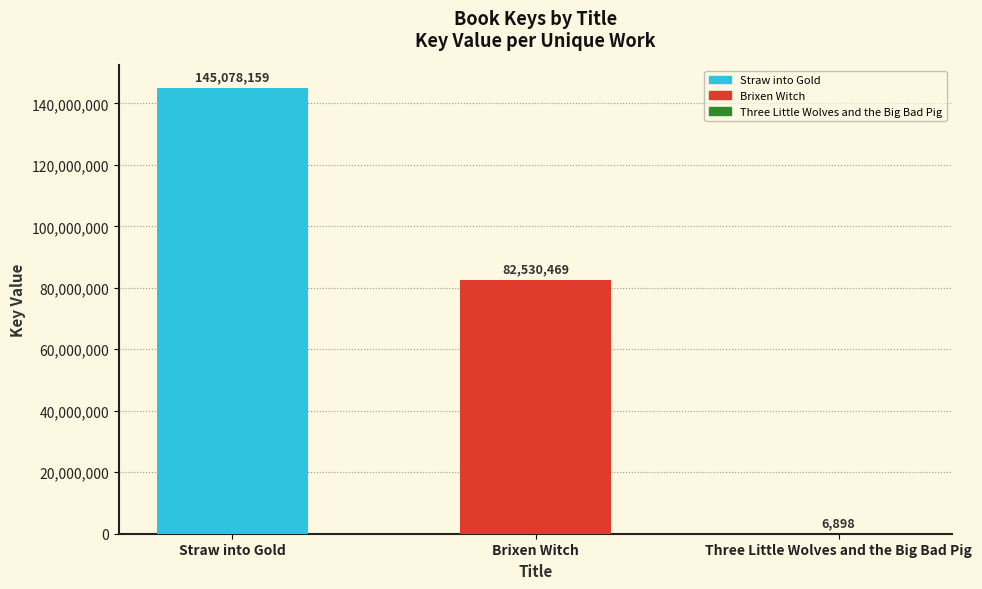

Reading left to right, extract all data points from this chart.

Straw into Gold=145078159	Brixen Witch=82530469	Three Little Wolves and the Big Bad Pig=6898